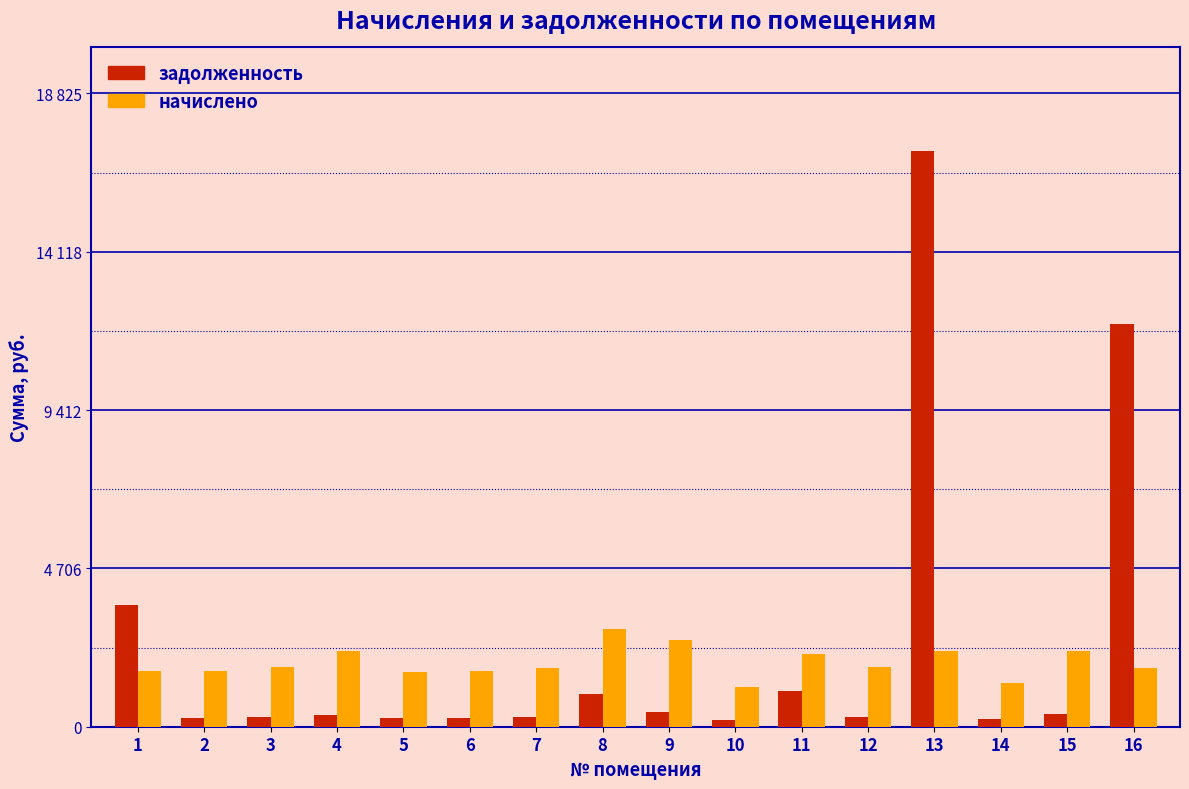

Does the chart contain any negative values?

No